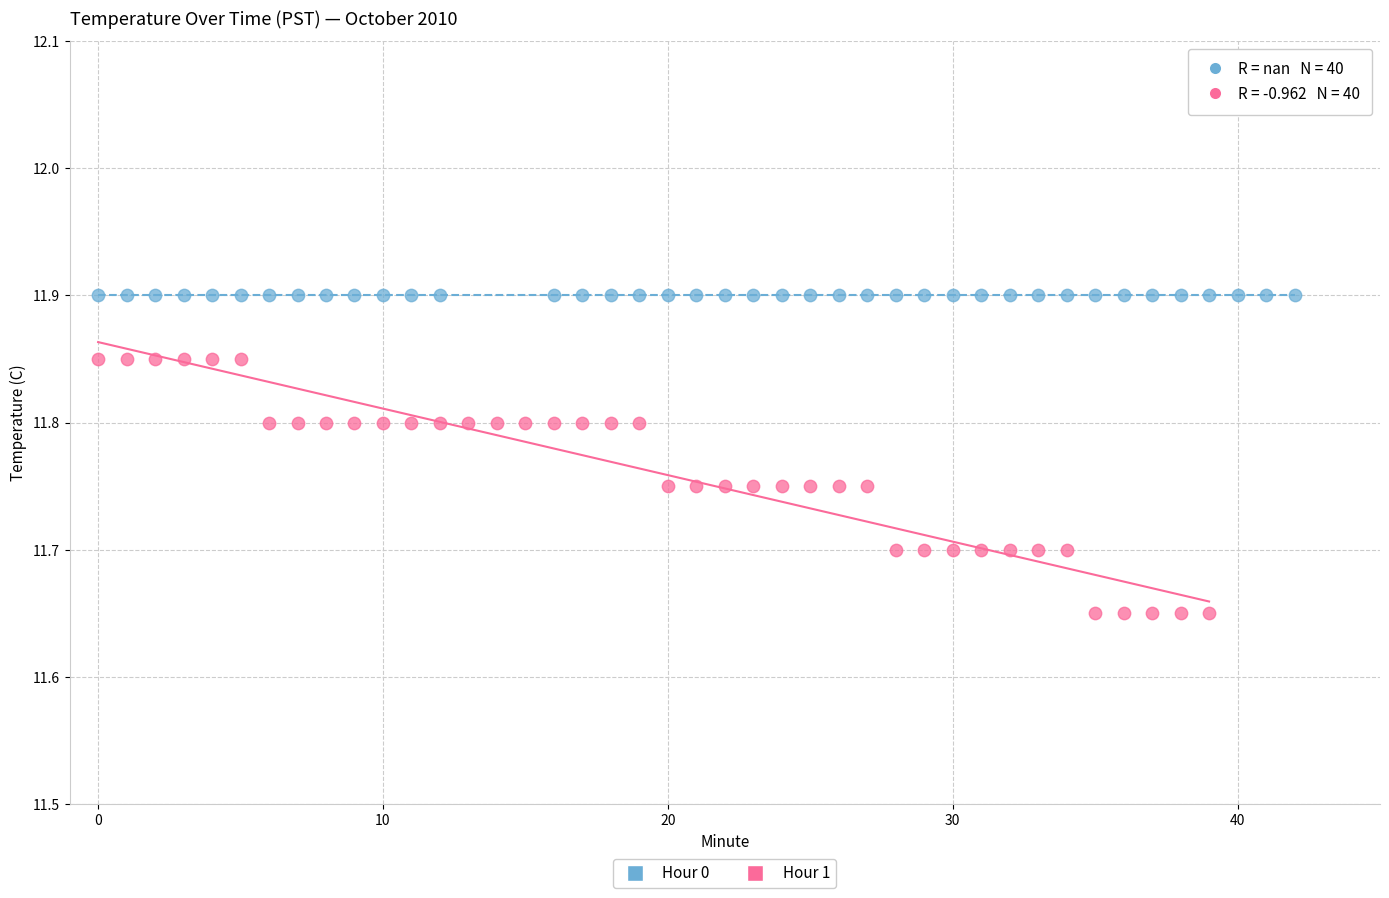

What are all the series names shown in the legend?

Hour 0, Hour 1